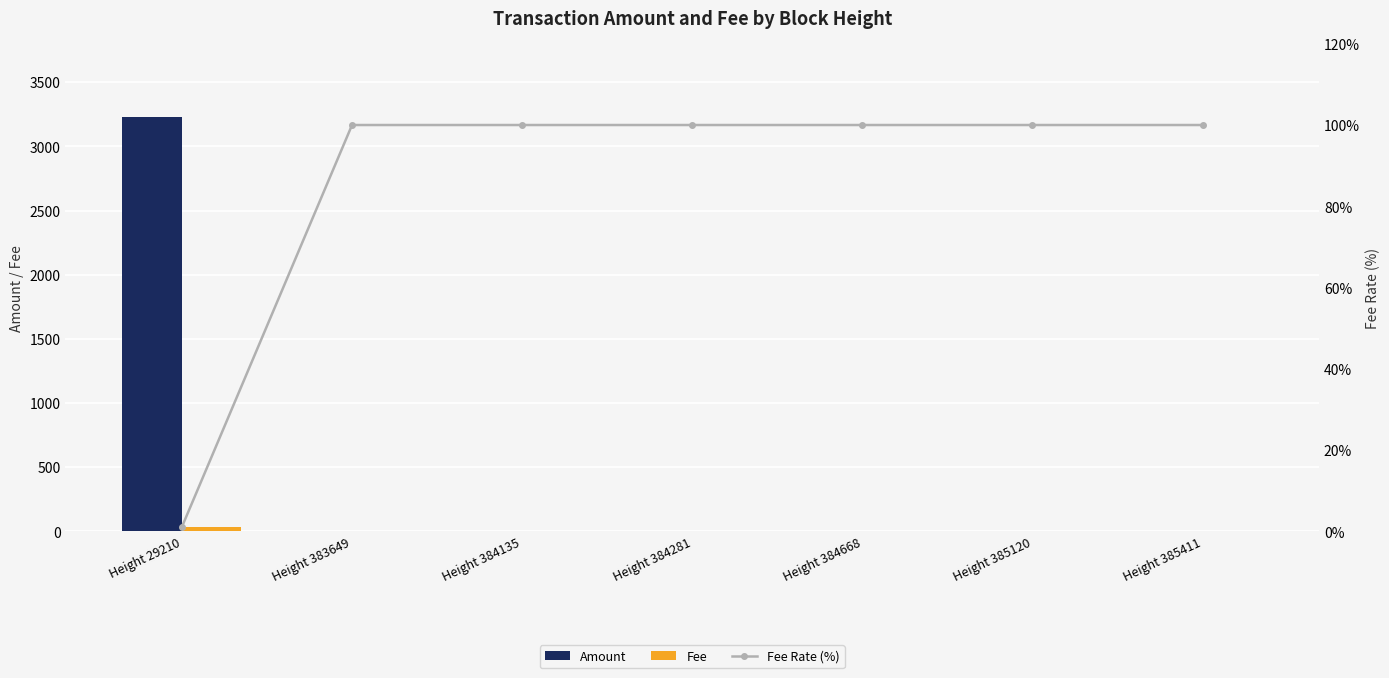

Rank the categories by Amount value from highest to lowest.

Height 29210, Height 383649, Height 384135, Height 384281, Height 384668, Height 385120, Height 385411